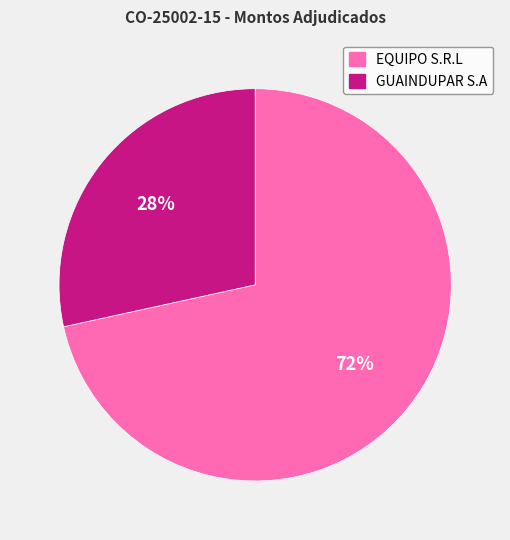

Do EQUIPO S.R.L and GUAINDUPAR S.A together represent more than half of the pie?

Yes